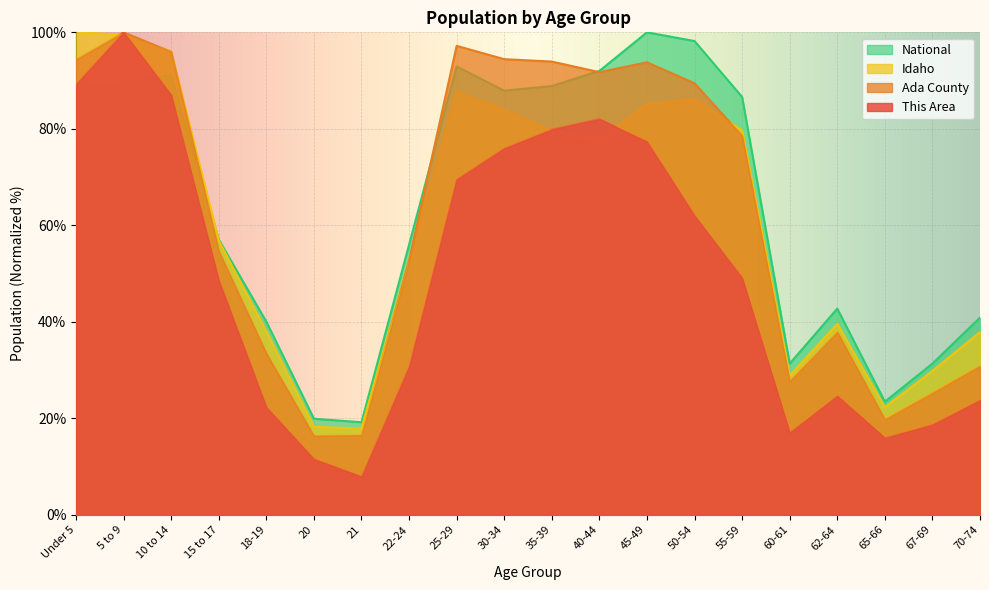

Where does the Idaho series first go above 77?

Under 5